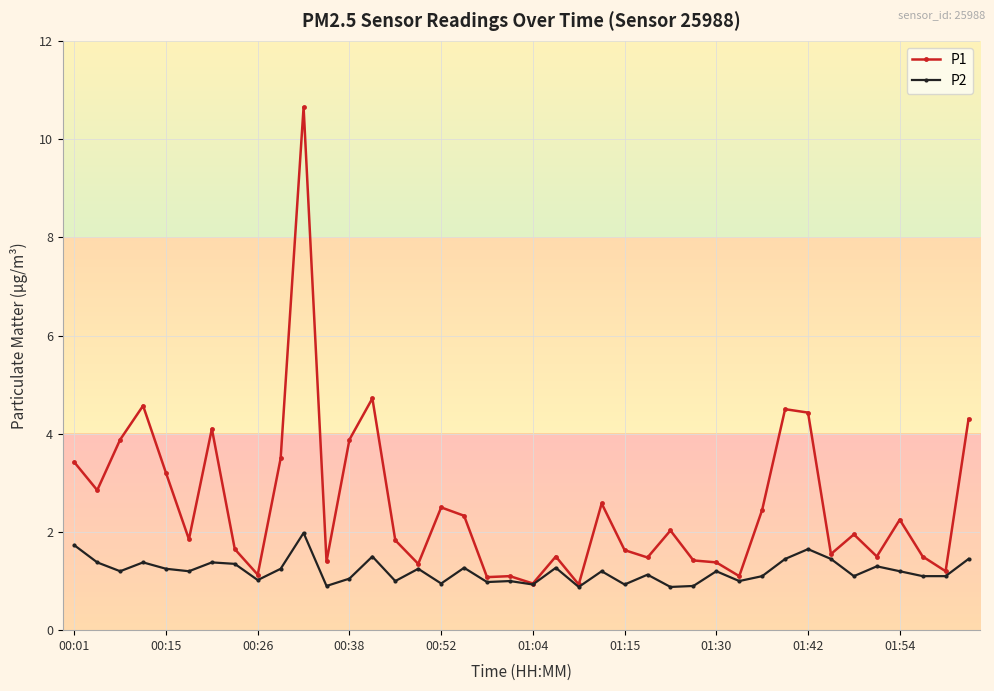

Which series has the largest total across all categories?

P1